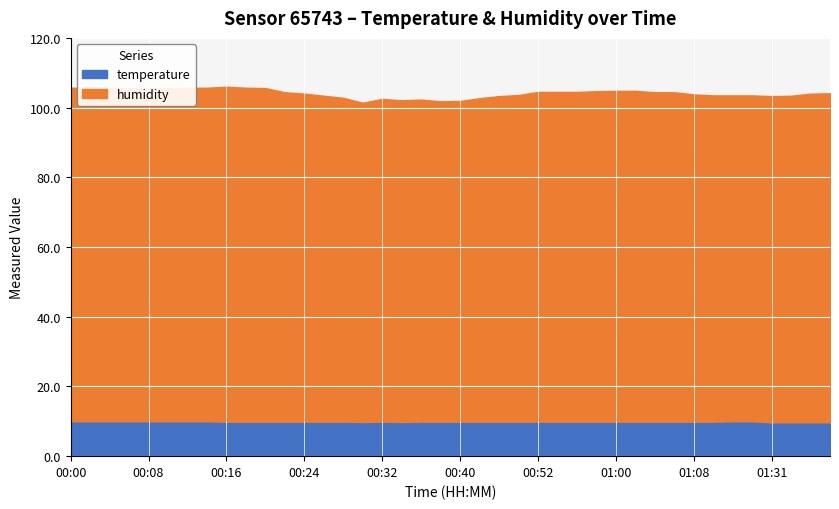

True or false: humidity and temperature cross at least once.

False